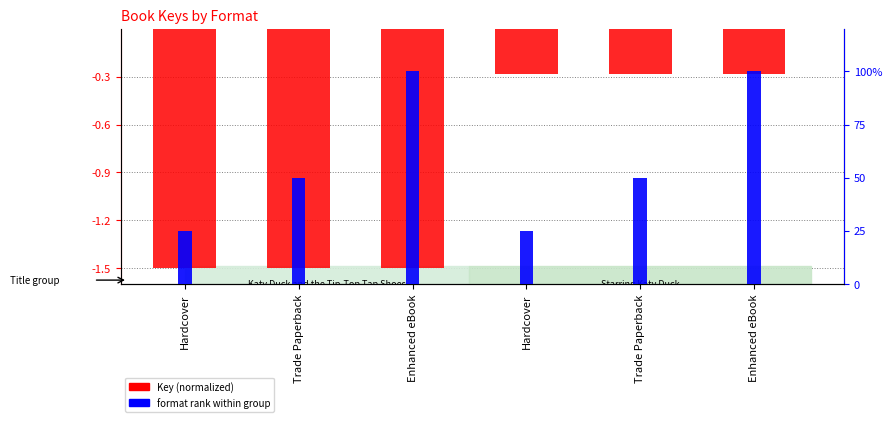

What is the value of the Key (normalized) bar at the 4th from the left?

-1.5